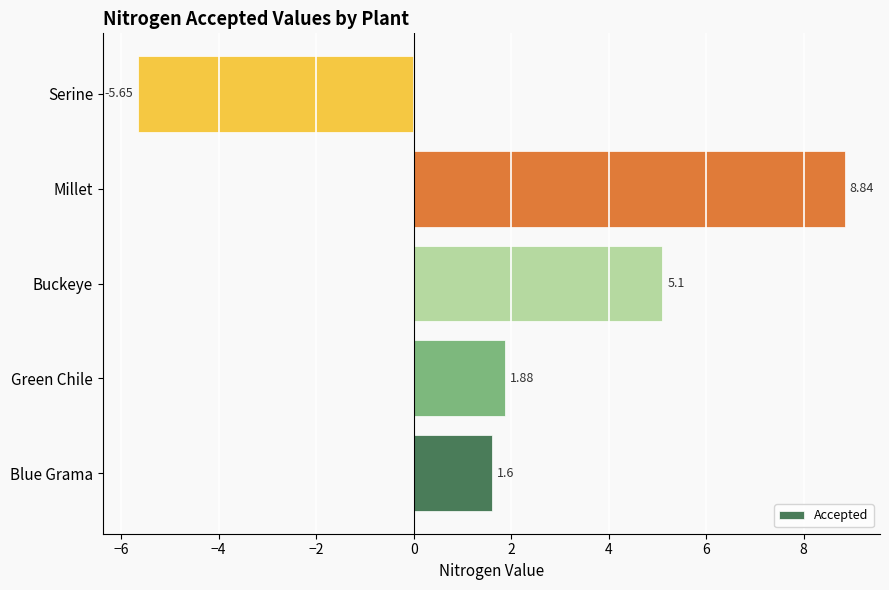

How many positive values are there?

4